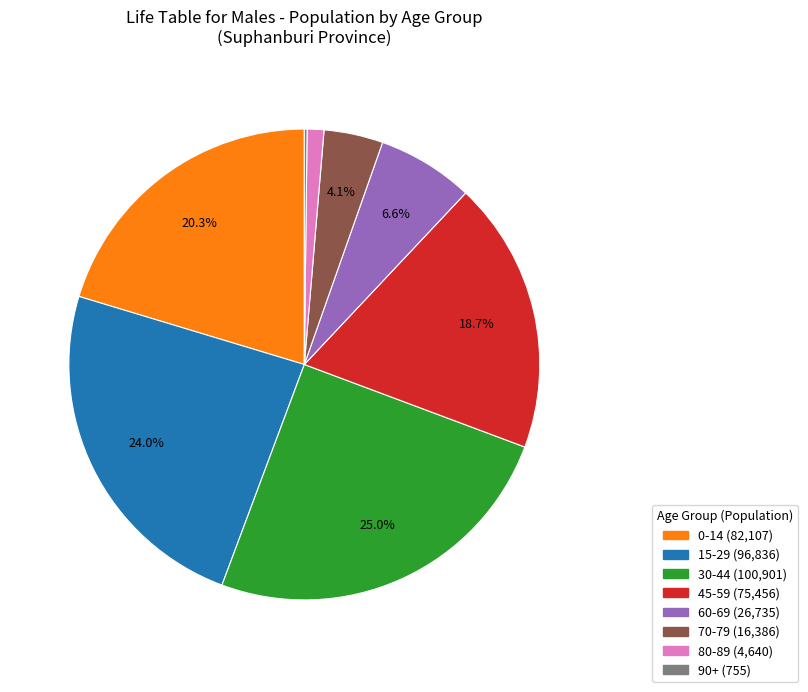

Is there a majority slice in this chart?

No